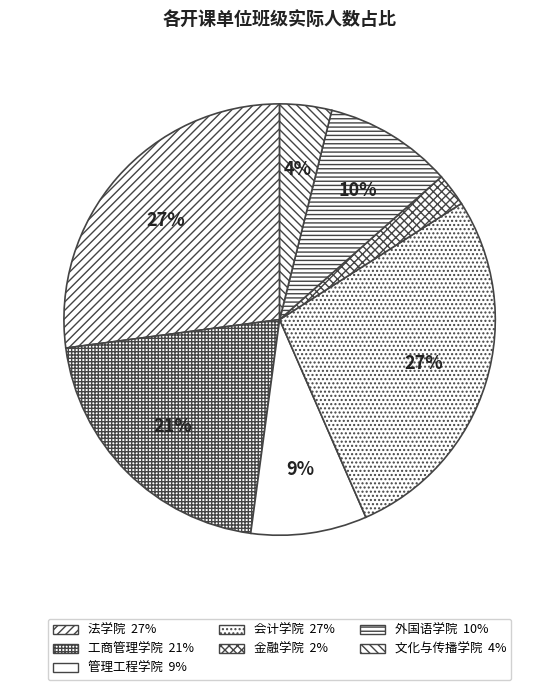

Count the number of slices in the pie.

7